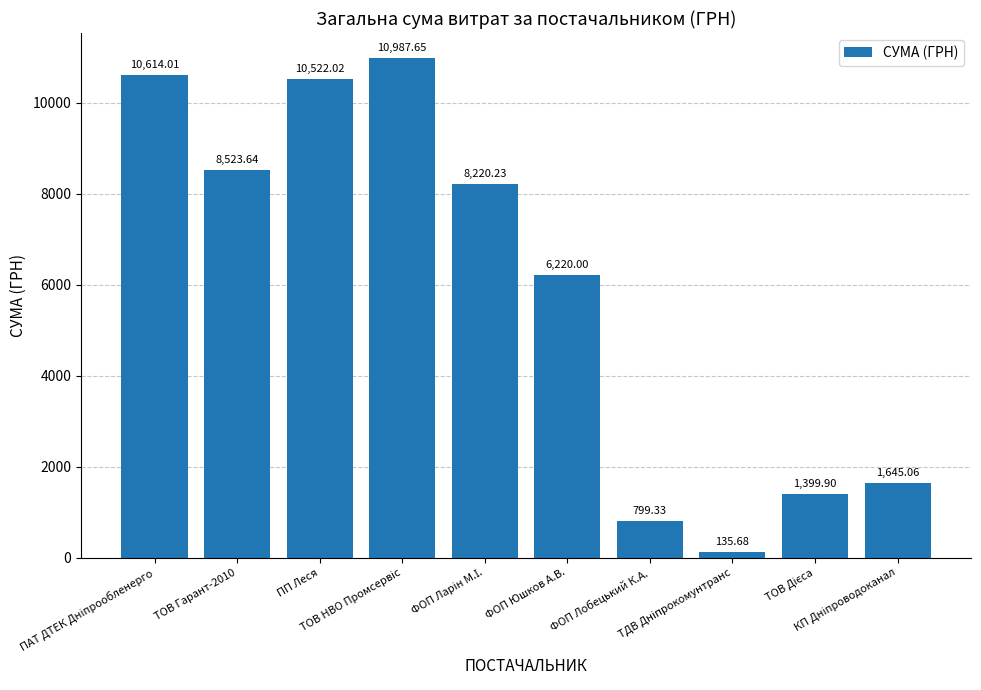

What is the difference between the second highest and second lowest values?

9814.7